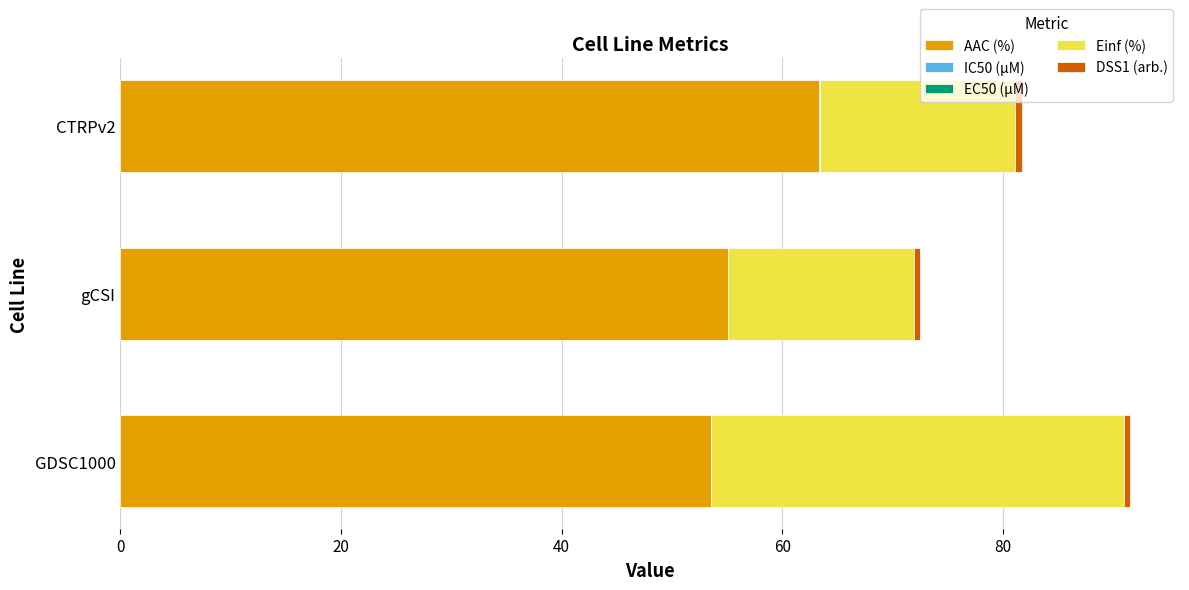

Which category has the highest value in the AAC (%) series?

CTRPv2